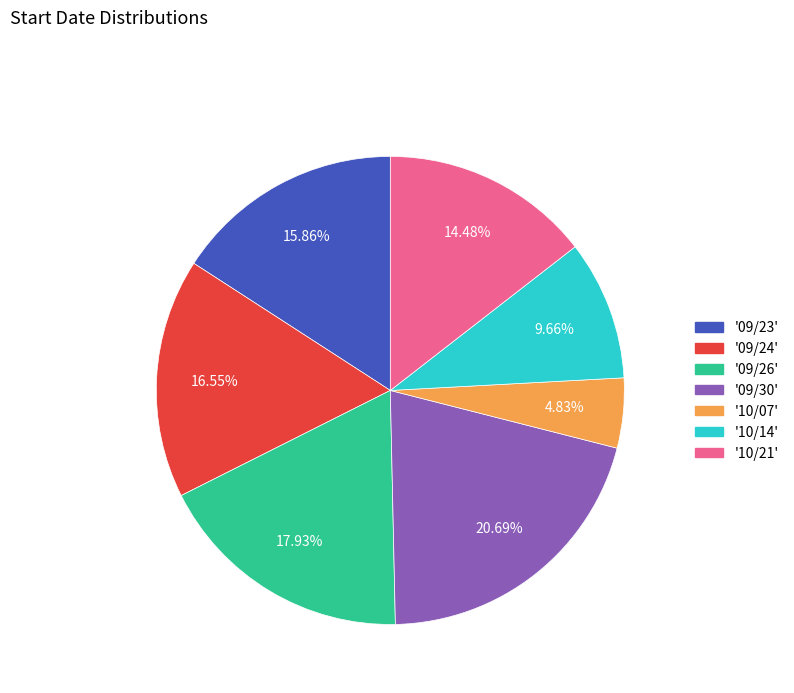

Do '09/26' and '10/21' together represent more than half of the pie?

No